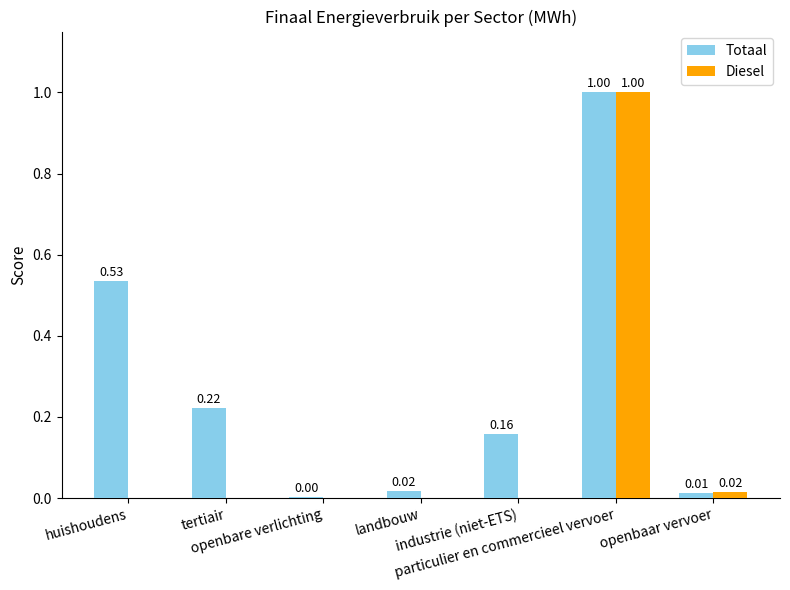

What is the average value of the Totaal series?

0.3